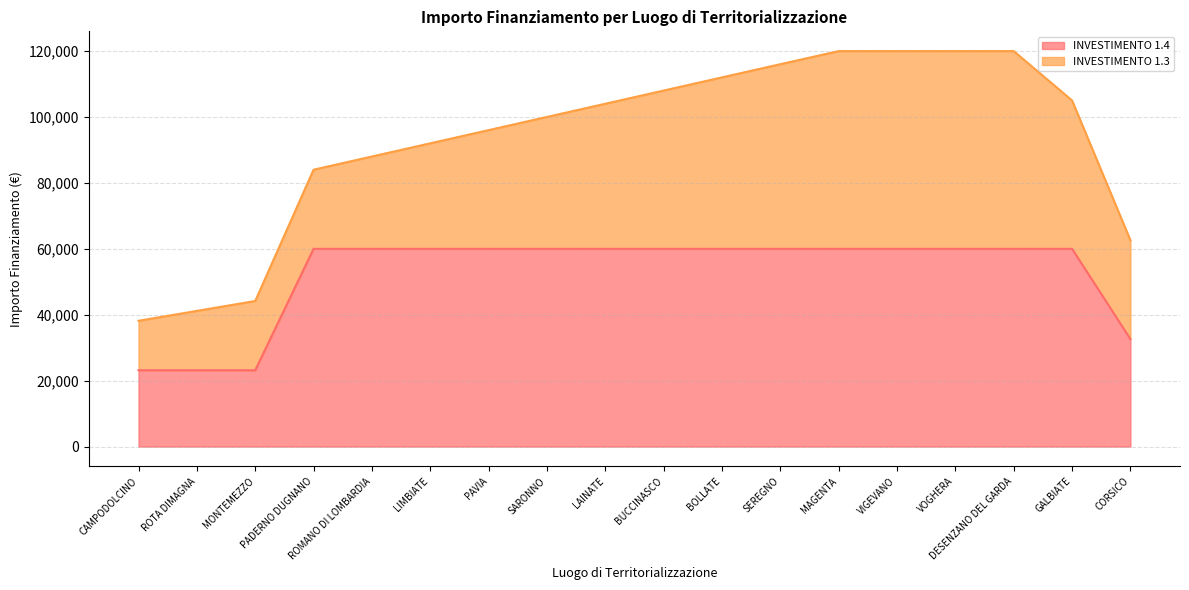

Reading left to right, what are all the values shown in this chart?

CAMPODOLCINO=23147	ROTA DIMAGNA=23147	MONTEMEZZO=23147	PADERNO DUGNANO=59966	ROMANO DI LOMBARDIA=59966	LIMBIATE=59966	PAVIA=59966	SARONNO=59966	LAINATE=59966	BUCCINASCO=59966	BOLLATE=59966	SEREGNO=59966	MAGENTA=59966	VIGEVANO=59966	VOGHERA=59966	DESENZANO DEL GARDA=59966	GALBIATE=59966	CORSICO=32589